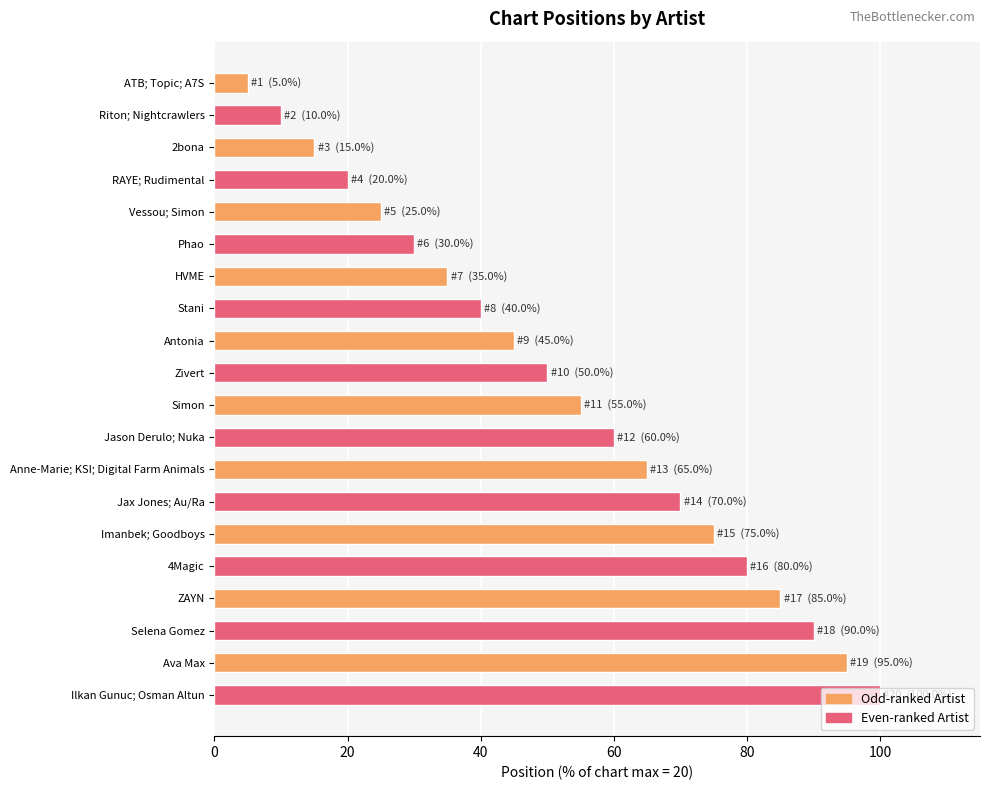

What is the approximate value at ZAYN?

85.0